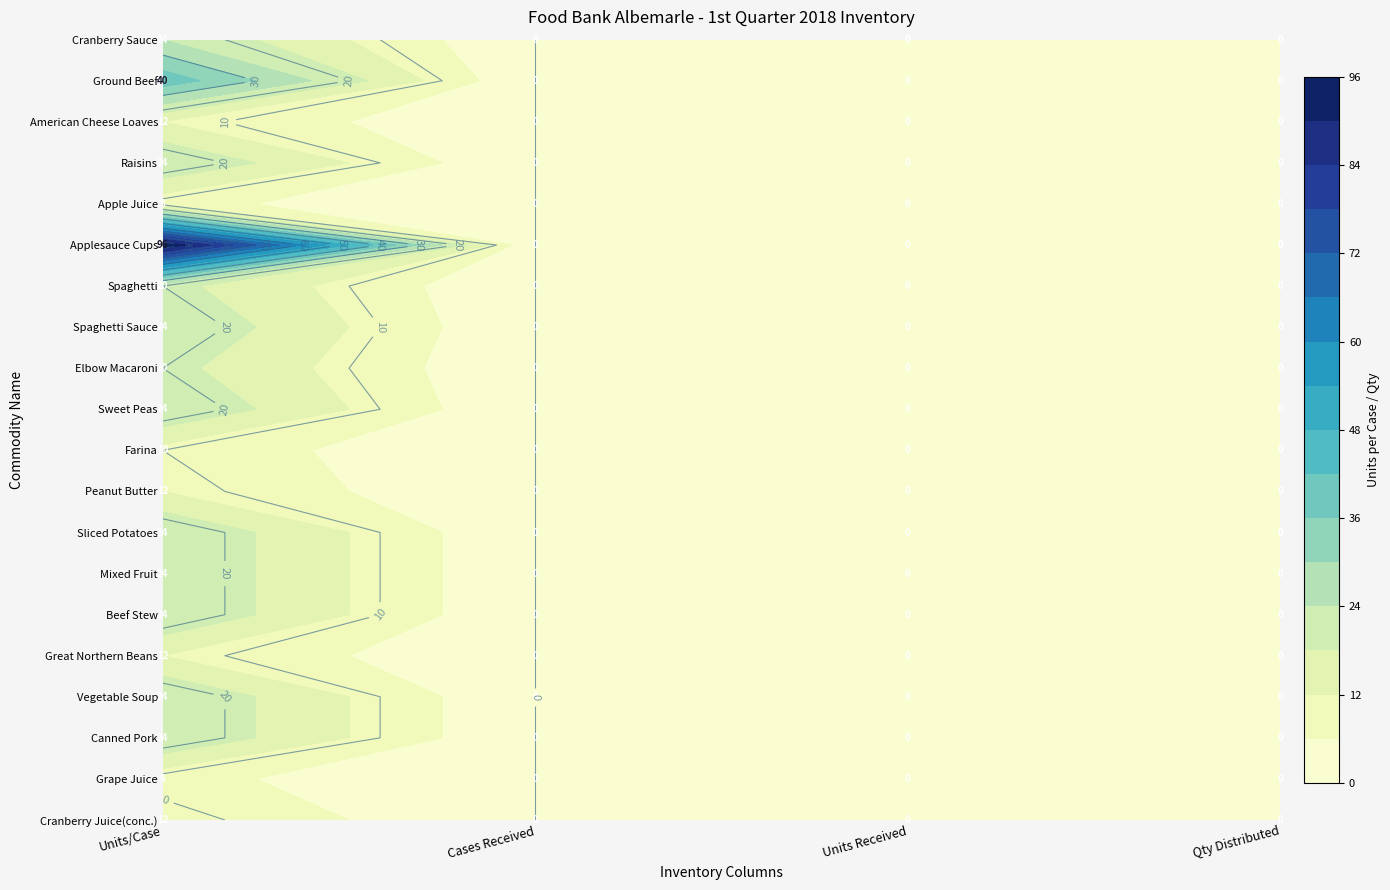

Reading right to left, extract all data points from this chart.

Cranberry Juice(conc.): 0	0	0	12
Grape Juice: 0	0	0	8
Canned Pork: 0	0	0	24
Vegetable Soup: 0	0	0	24
Great Northern Beans: 0	0	0	12
Beef Stew: 0	0	0	24
Mixed Fruit: 0	0	0	24
Sliced Potatoes: 0	0	0	24
Peanut Butter: 0	0	0	12
Farina: 0	0	0	10
Sweet Peas: 0	0	0	24
Elbow Macaroni: 0	0	0	20
Spaghetti Sauce: 0	0	0	24
Spaghetti: 0	0	0	20
Applesauce Cups: 0	0	0	96
Apple Juice: 0	0	0	8
Raisins: 0	0	0	24
American Cheese Loaves: 0	0	0	12
Ground Beef: 0	0	0	40
Cranberry Sauce: 0	0	0	24